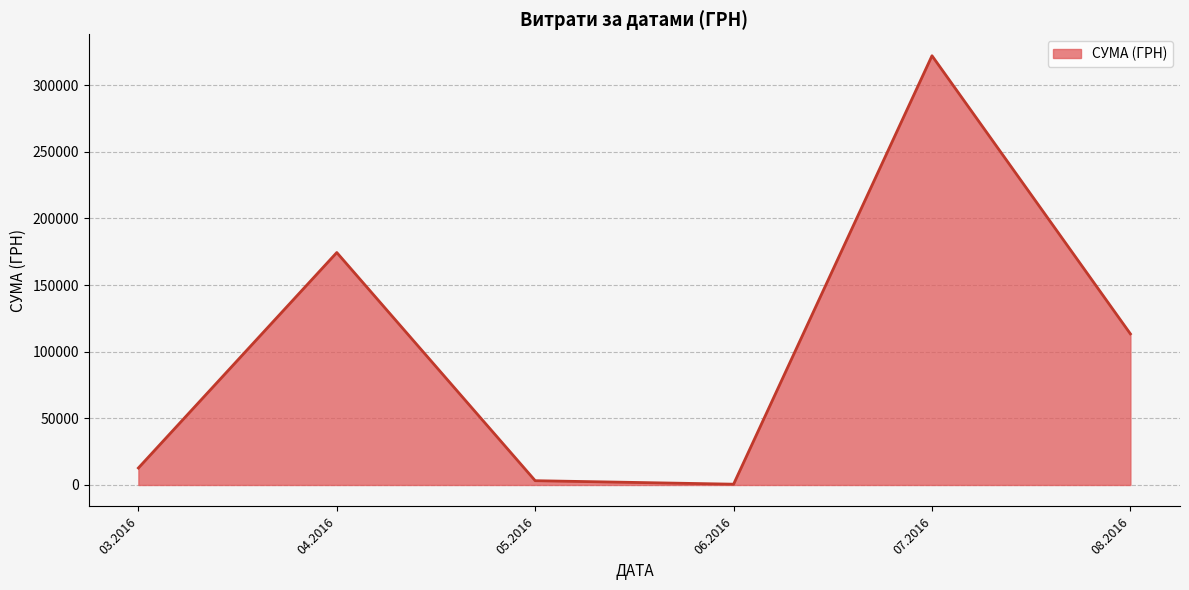

What is the greatest value displayed?

322112.3